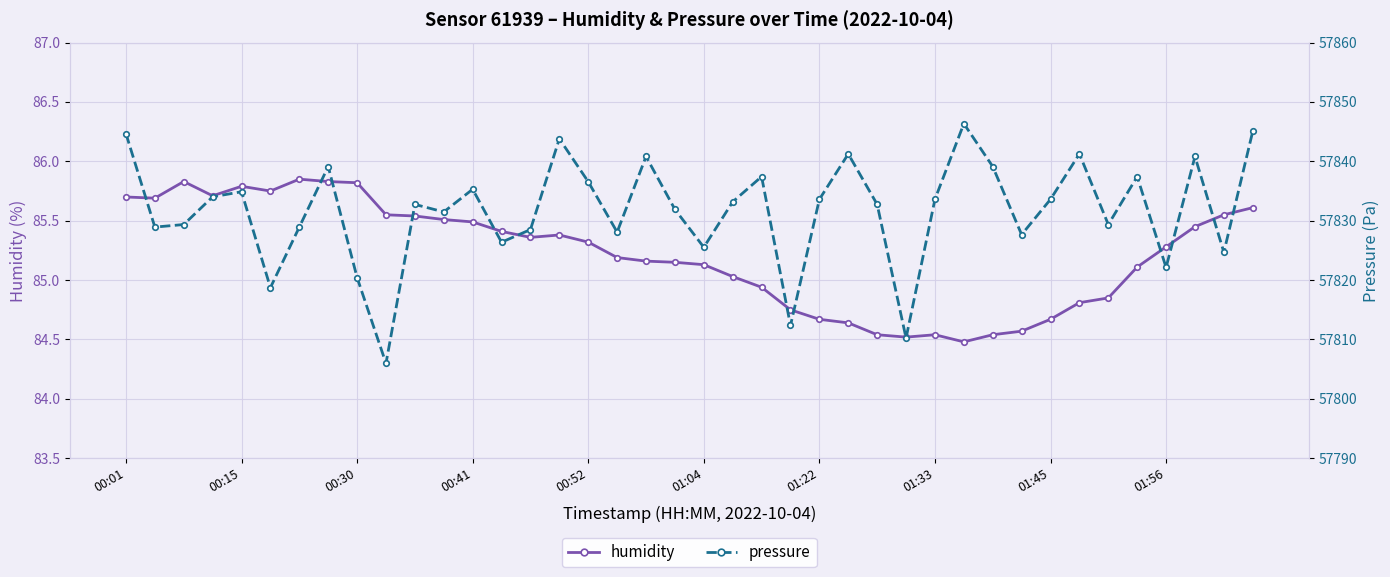

Where does the humidity series first go above 85?

00:01